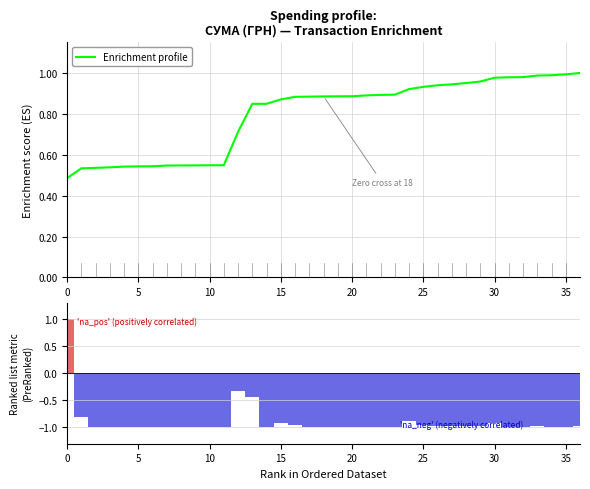

True or false: Enrichment profile has a value of 0.9 at 22.

True